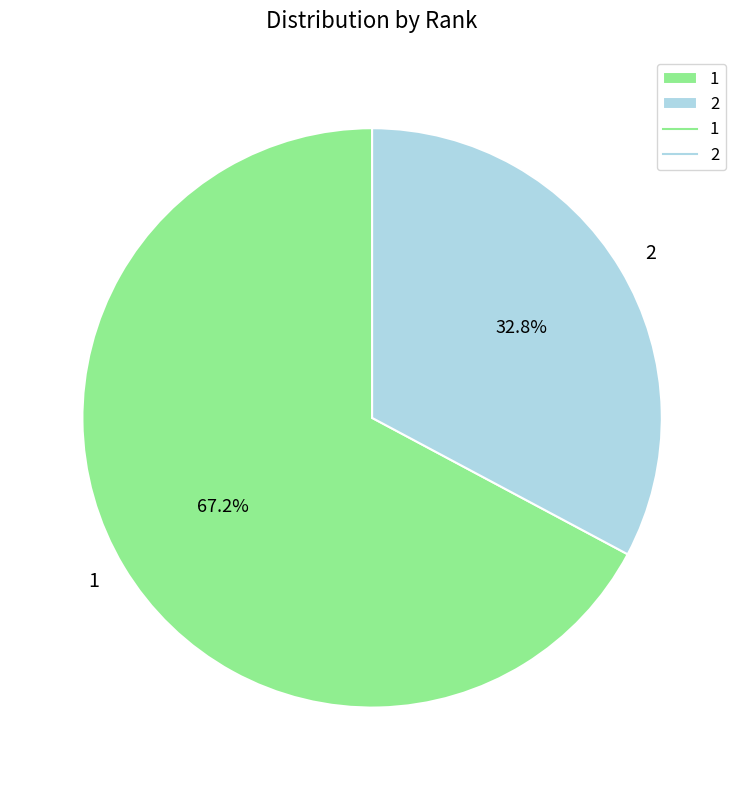

What is the smallest slice in the pie chart?

2